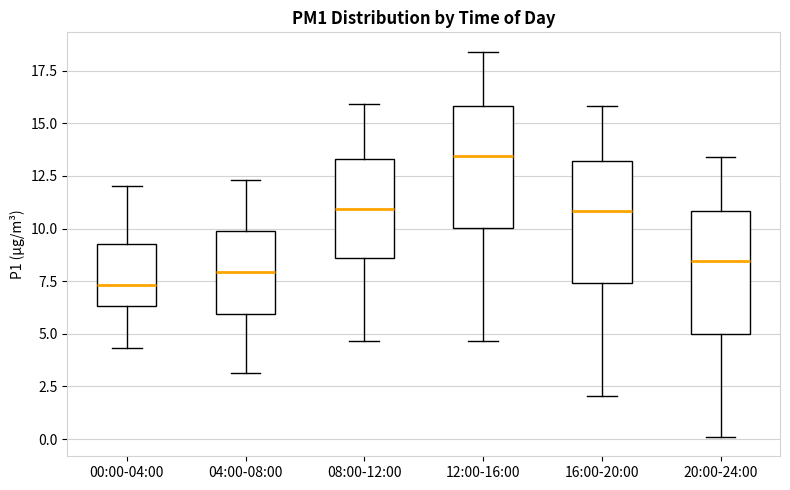

Reading left to right, transcribe this box plot: for each box, give where its median line is, the range the box spans, and where its two whiskers end, as read against the y-axis. The values are not printed on the chart, so give them approximately, as read against the axis.

00:00-04:00: median 7.5, box 6.5 to 9.5, whiskers 4.5 to 12.0
04:00-08:00: median 8.0, box 6.0 to 10.0, whiskers 3.0 to 12.5
08:00-12:00: median 11.0, box 8.5 to 13.5, whiskers 4.5 to 16.0
12:00-16:00: median 13.5, box 10.0 to 16.0, whiskers 4.5 to 18.5
16:00-20:00: median 11.0, box 7.5 to 13.0, whiskers 2.0 to 16.0
20:00-24:00: median 8.5, box 5.0 to 11.0, whiskers 0.0 to 13.5